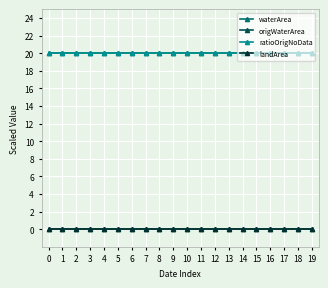

Reading right to left, transcribe all the data shown in this chart.

waterArea: 20	20	20	20	20	20	20	20	20	20	20	20	20	20	20	20	20	20	20	20
origWaterArea: 0	0	0	0	0	0	0	0	0	0	0	0	0	0	0	0	0	0	0	0
ratioOrigNoData: 20	20	20	20	20	20	20	20	20	20	20	20	20	20	20	20	20	20	20	20
landArea: 0	0	0	0	0	0	0	0	0	0	0	0	0	0	0	0	0	0	0	0